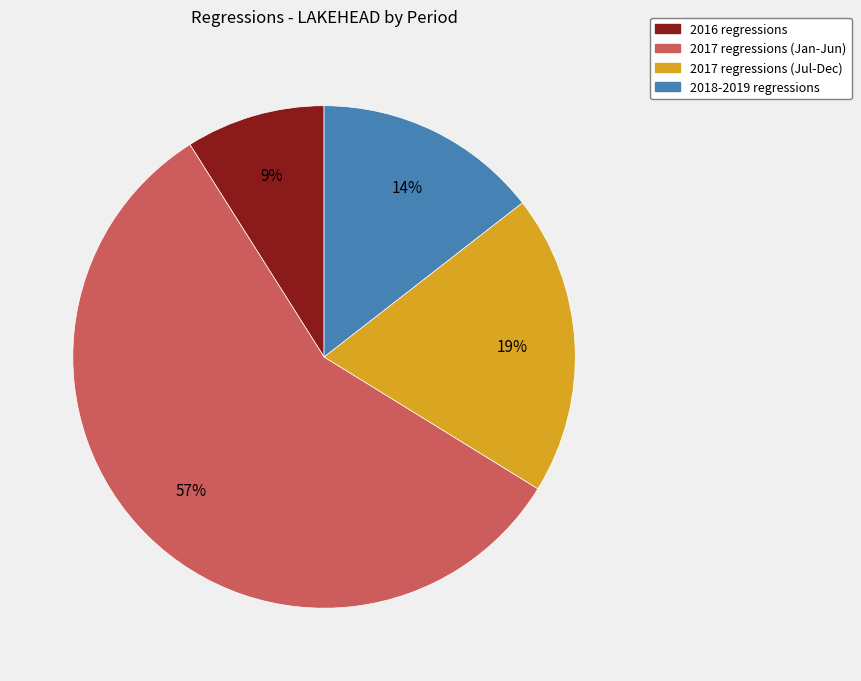

To the nearest percent, what is the average slice percentage?

25%